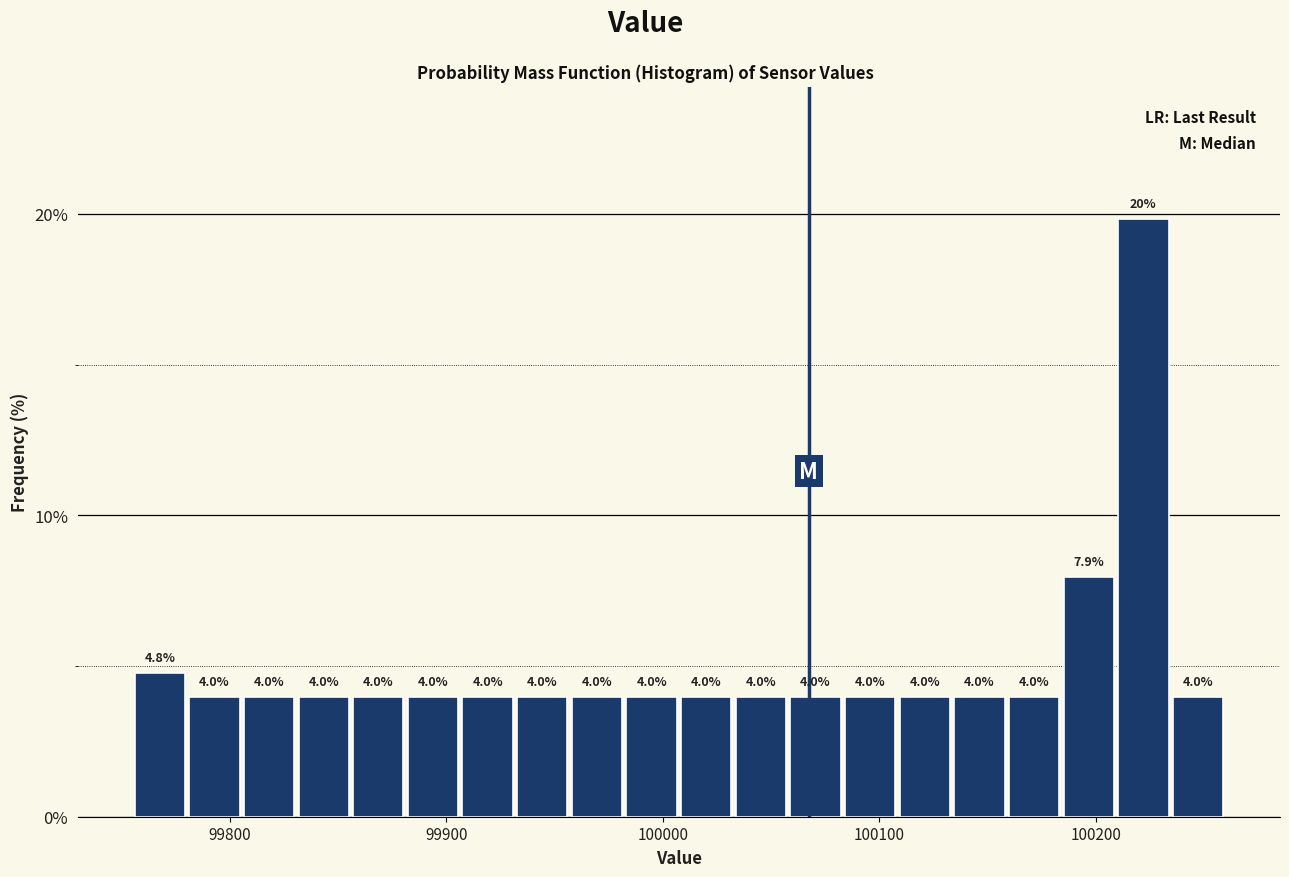

Read against the x-axis, roughly where is the centre of the tallest bar?

100220